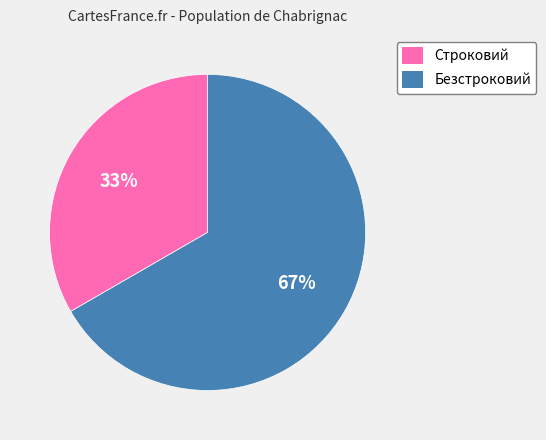

To the nearest percent, what is the average slice percentage?

50%